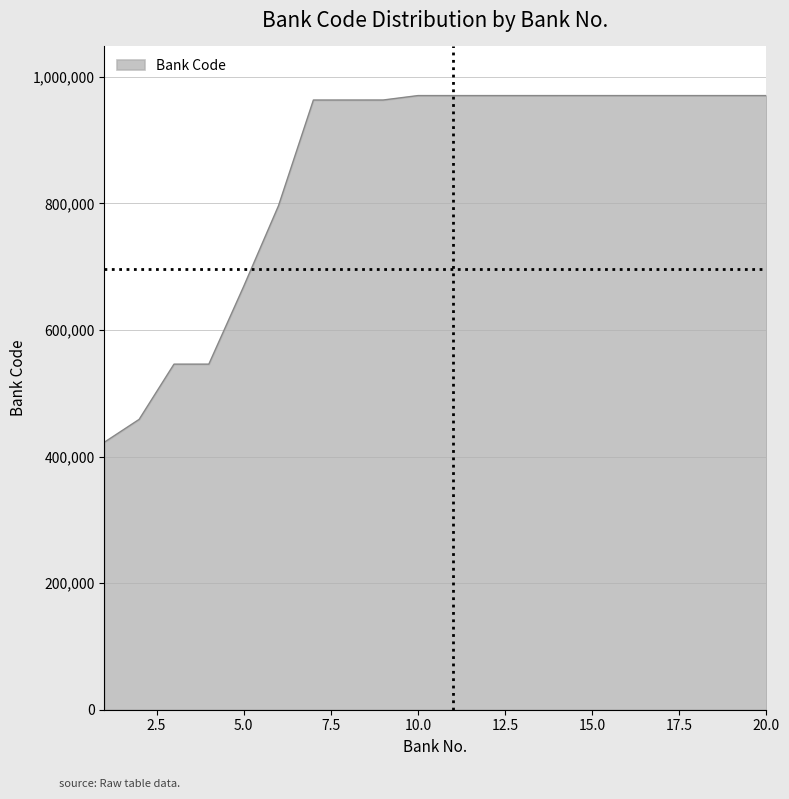

What is the difference between the maximum and minimum values?

547826